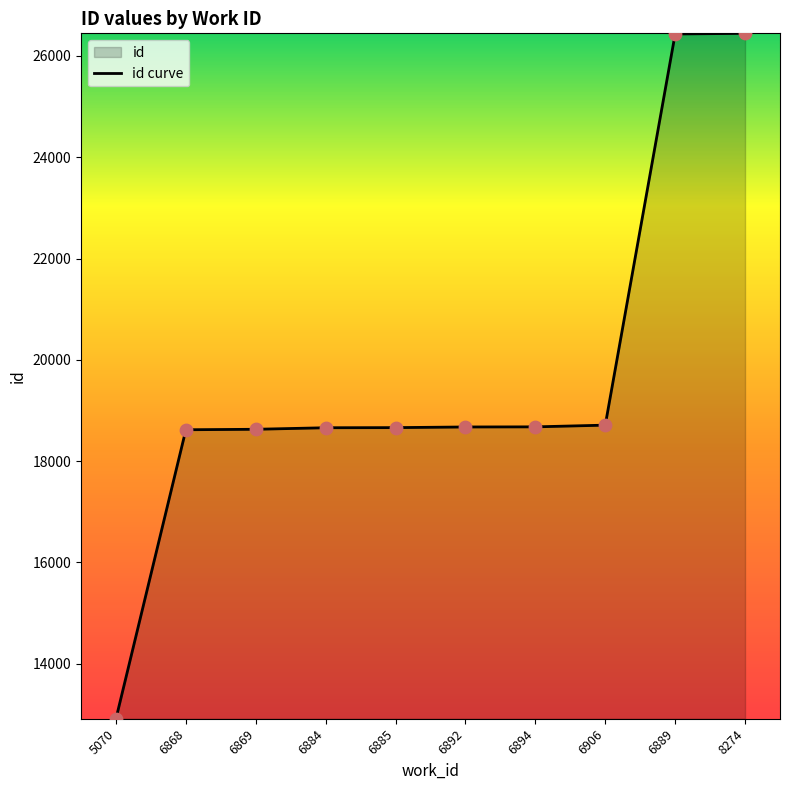

Between 6868 and 6889, which is larger?

6889